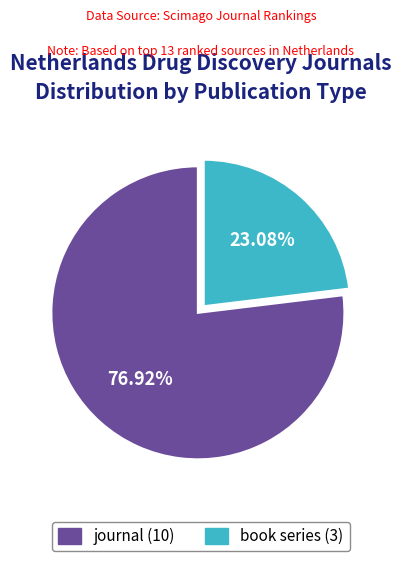

How many segments does this pie chart have?

2